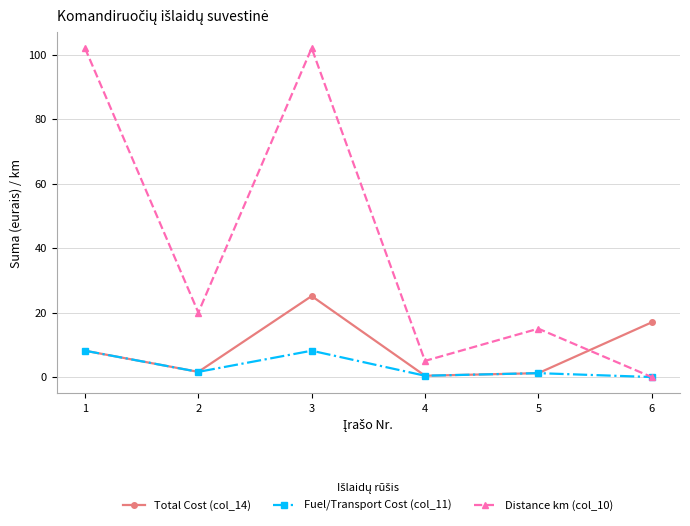

What are all the series names shown in the legend?

Total Cost (col_14), Fuel/Transport Cost (col_11), Distance km (col_10)